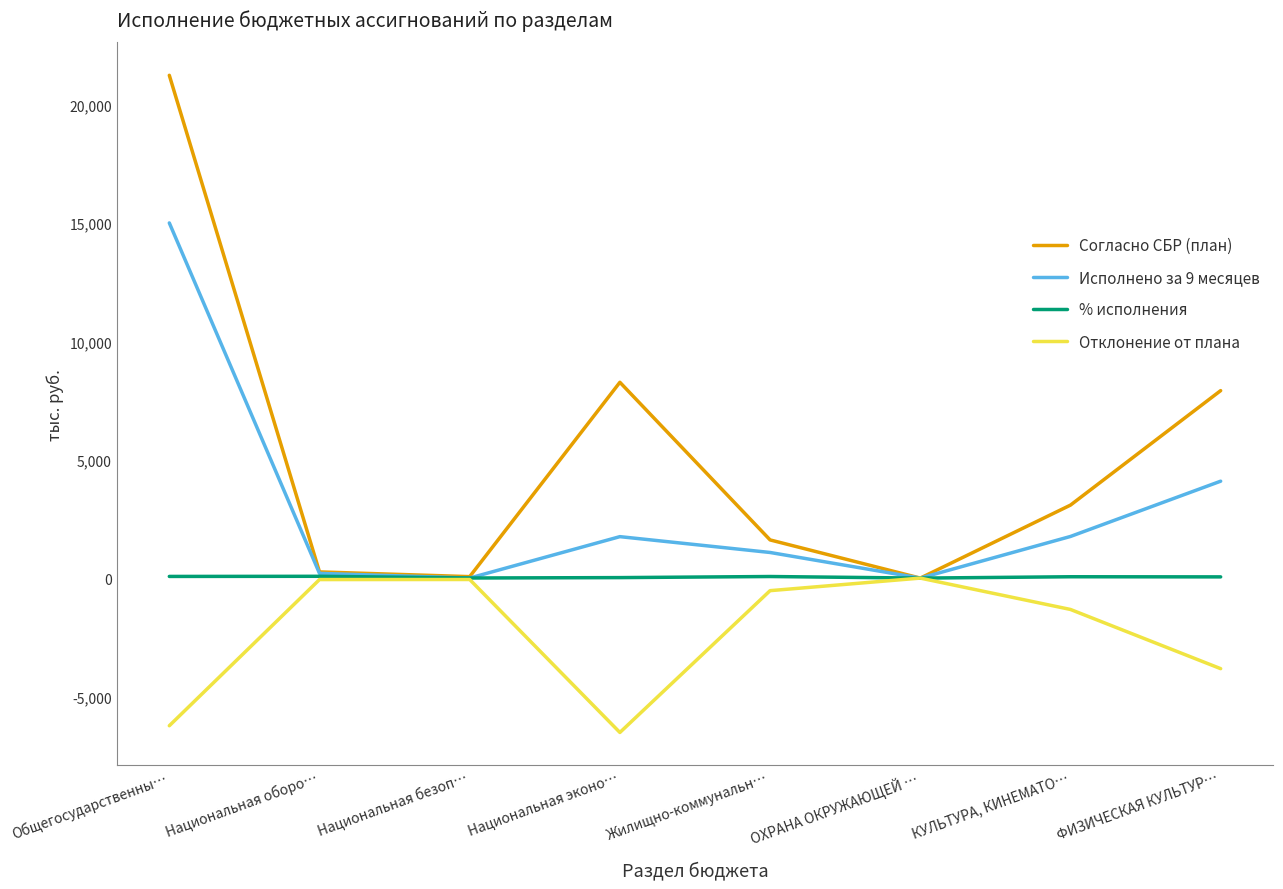

How many values in the Согласно СБР (план) series are below 3085?

4